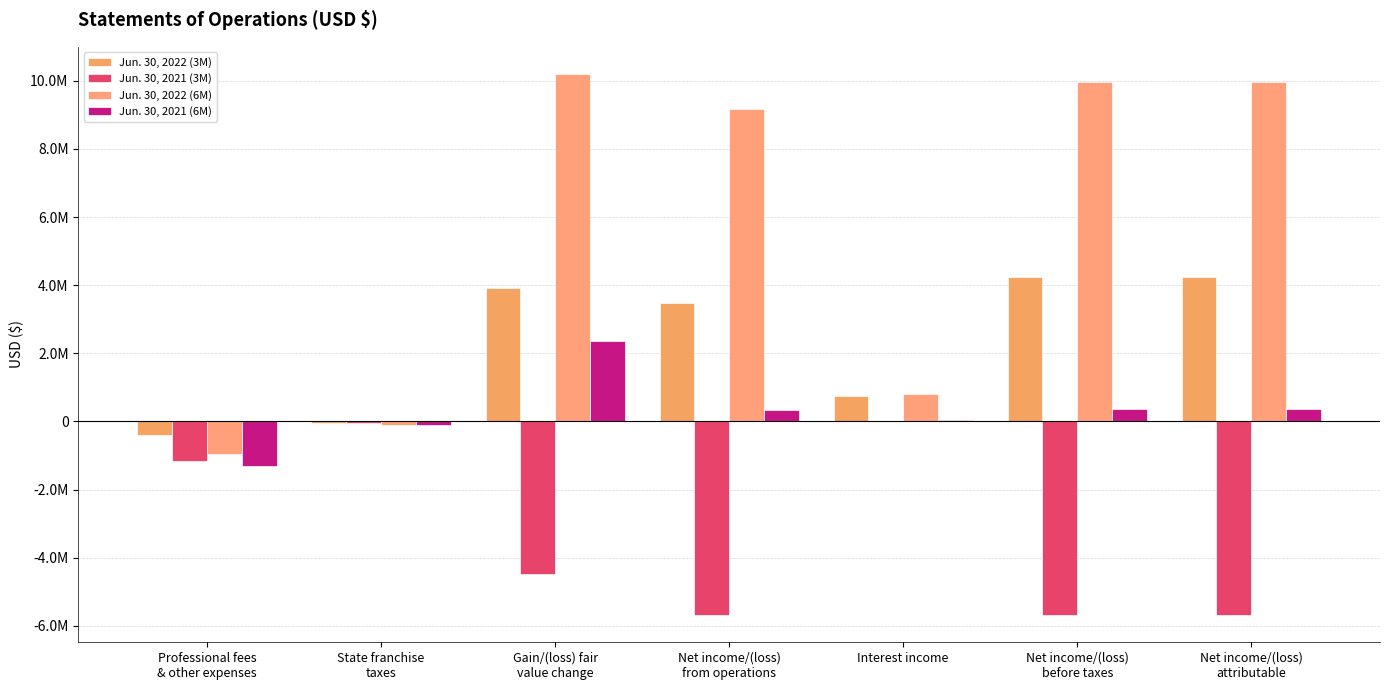

Between Interest income and Net income/(loss)
before taxes, which series saw the biggest shift?

Jun. 30, 2022 (6M)